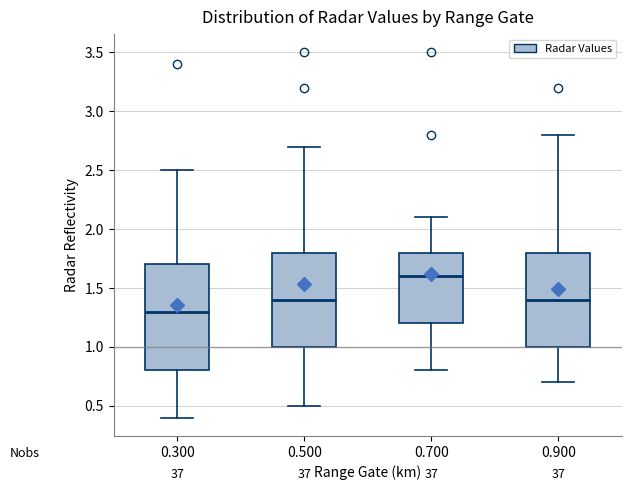

Comparing the boxes themselves (not the whiskers), which one is the tallest?

0.300